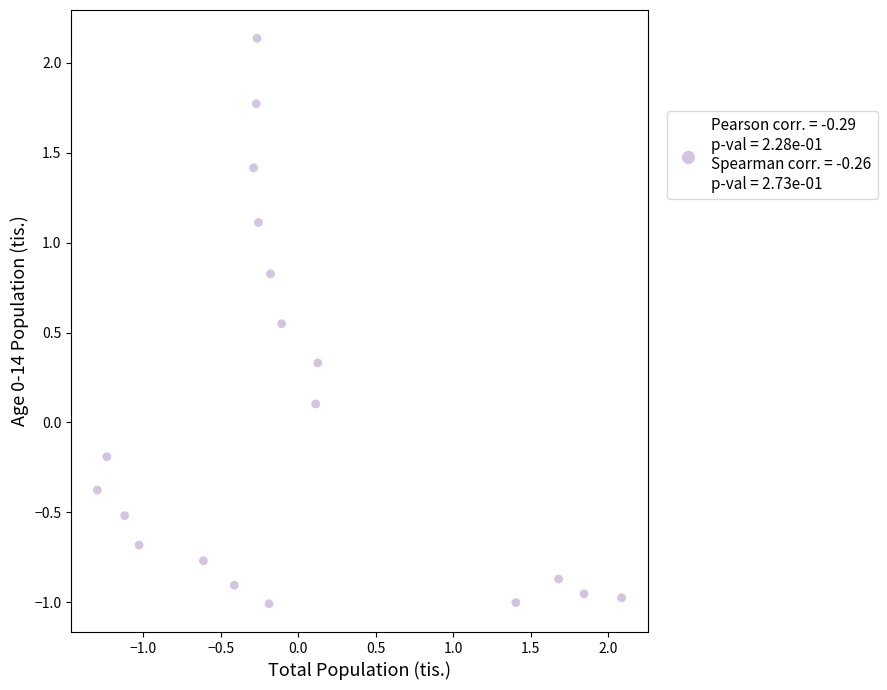

What is the range of X values (max minus min)?

3.4